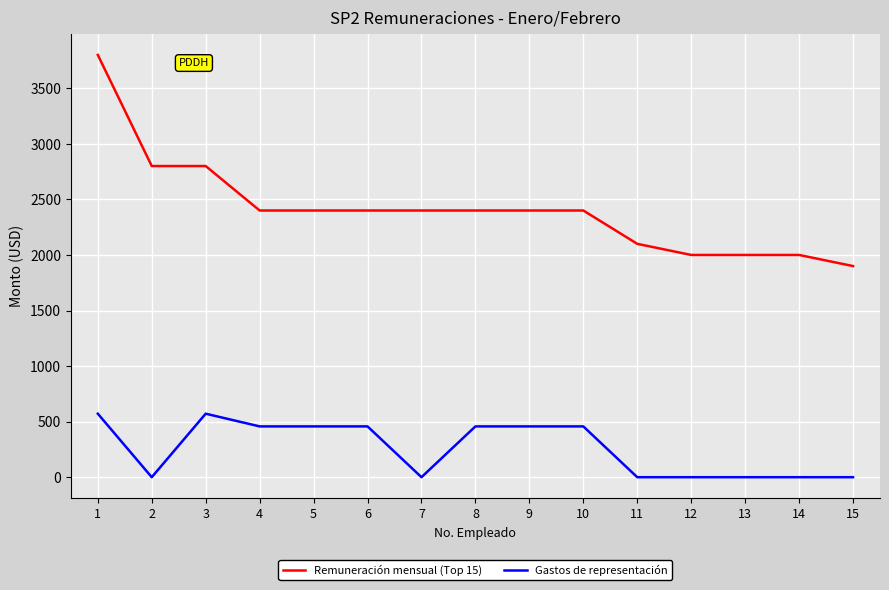

At 11, list the series in order from largest to smallest.

Remuneración mensual (Top 15), Gastos de representación